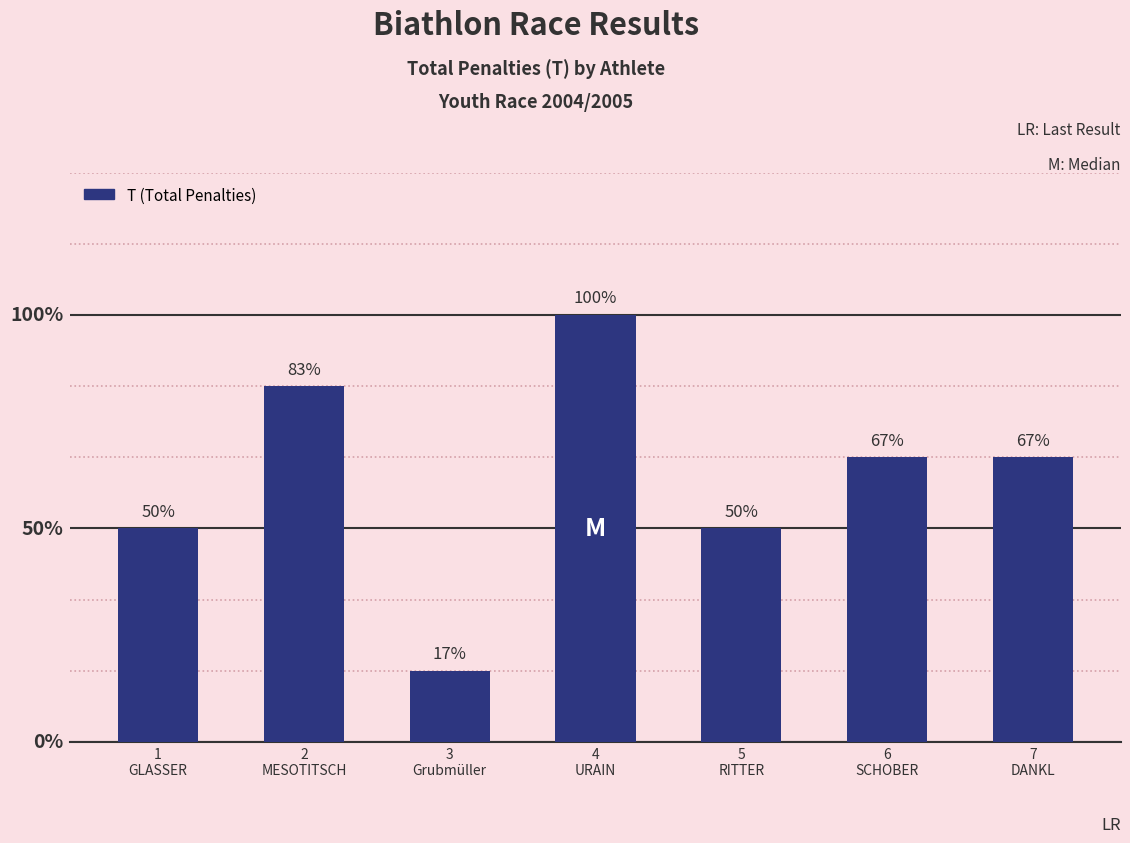

Does the chart contain any negative values?

No